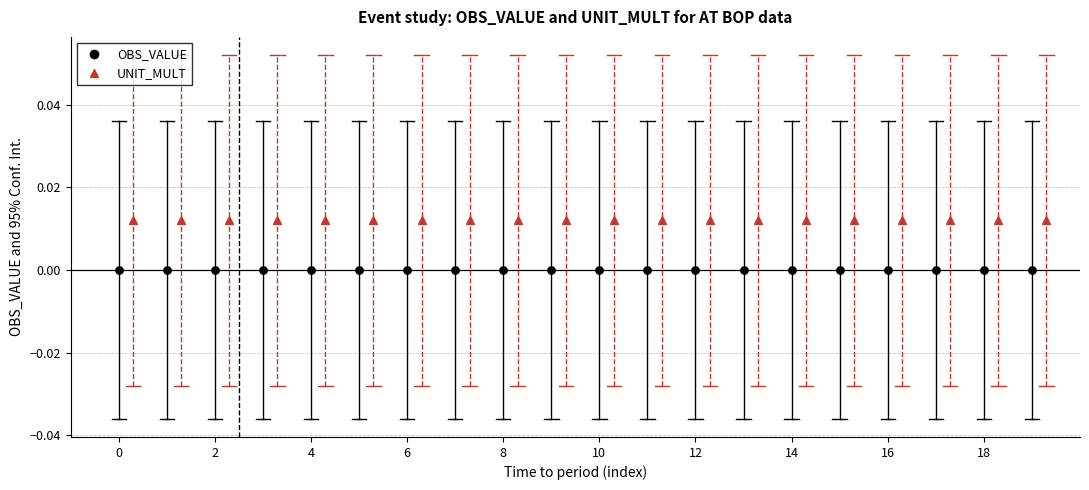

Which series reaches the maximum Y coordinate?

UNIT_MULT